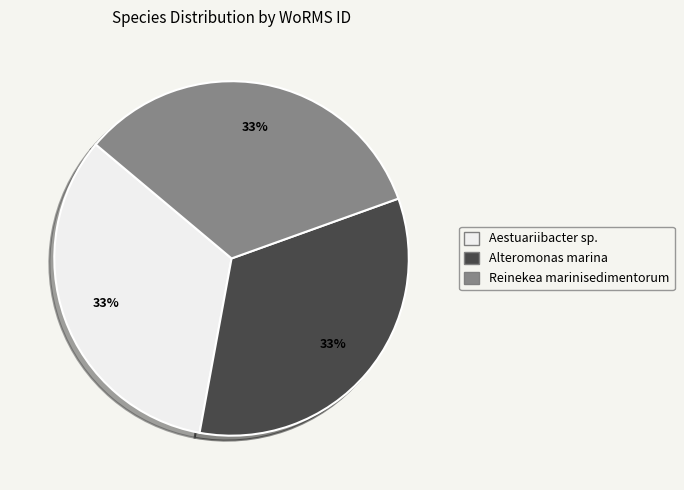

The Aestuariibacter sp. slice represents 39% of the pie. True or false?

False